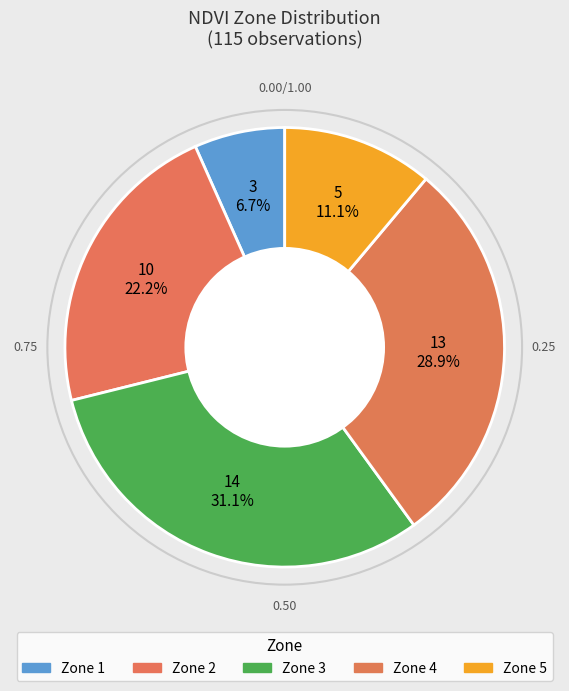

How many segments does this pie chart have?

5